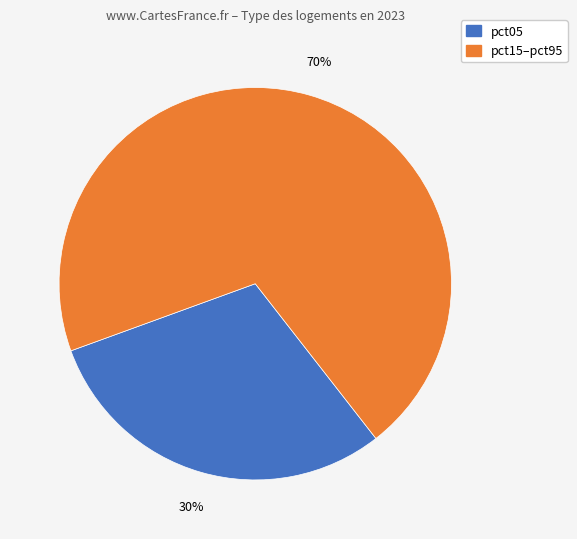

Is there any slice that represents more than half of the pie?

Yes